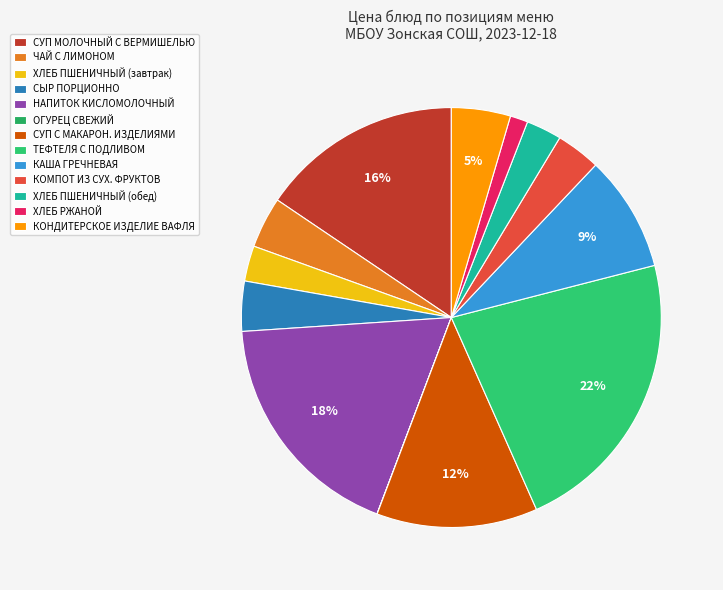

What is the change in value from СУП МОЛОЧНЫЙ С ВЕРМИШЕЛЬЮ to ОГУРЕЦ СВЕЖИЙ?

-25.6